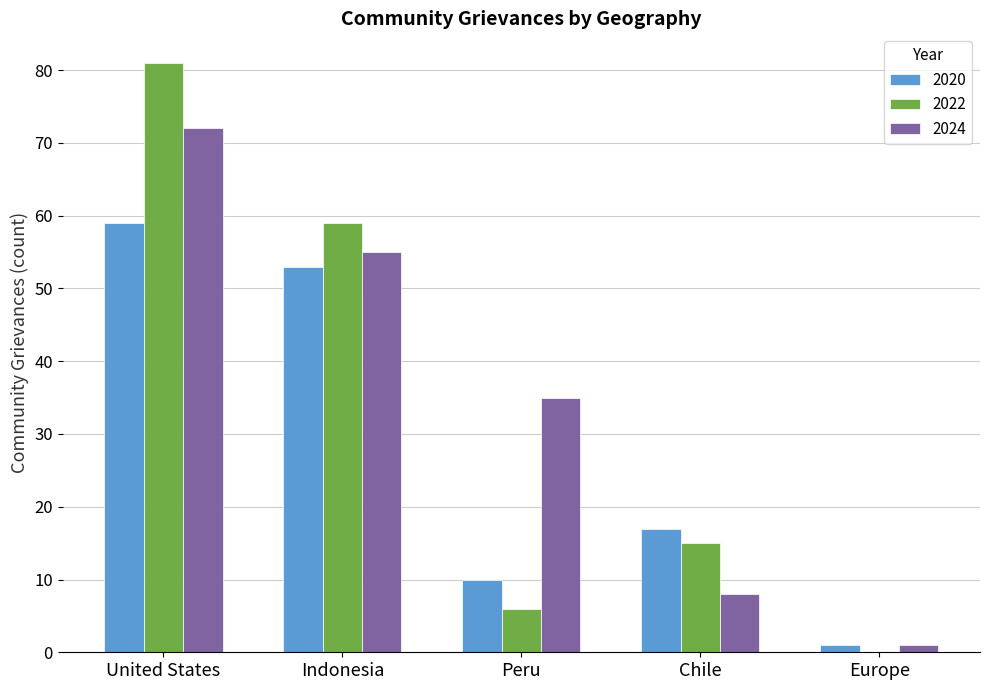

Where does the 2020 series first go above 17?

United States